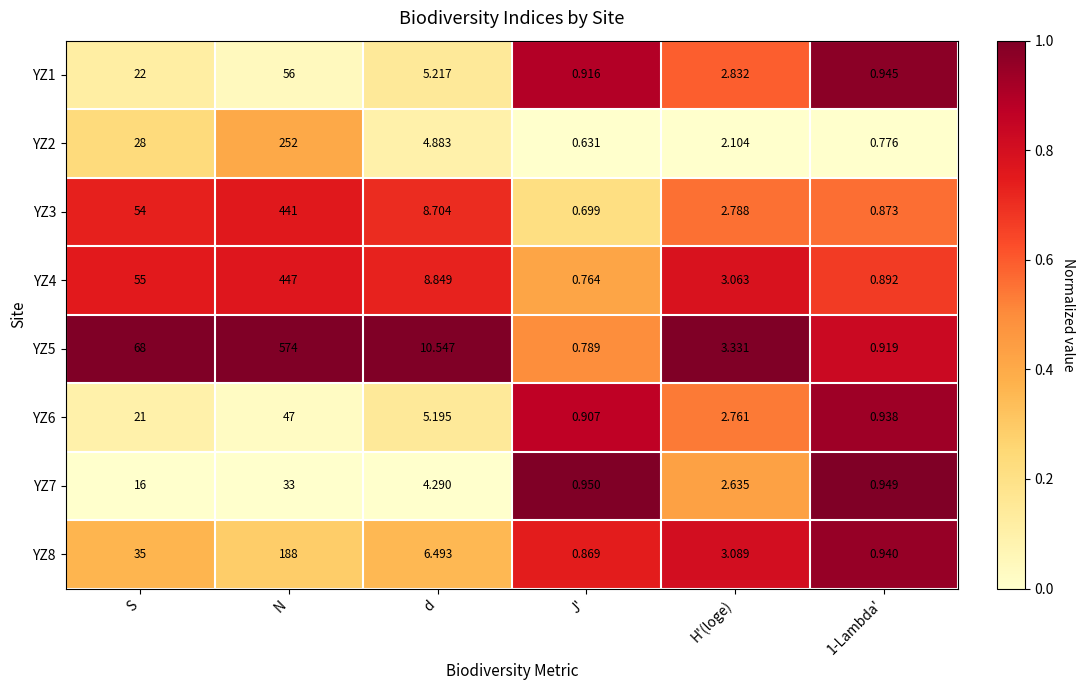

What is the difference between the highest and lowest values at H'(loge)?

1.2